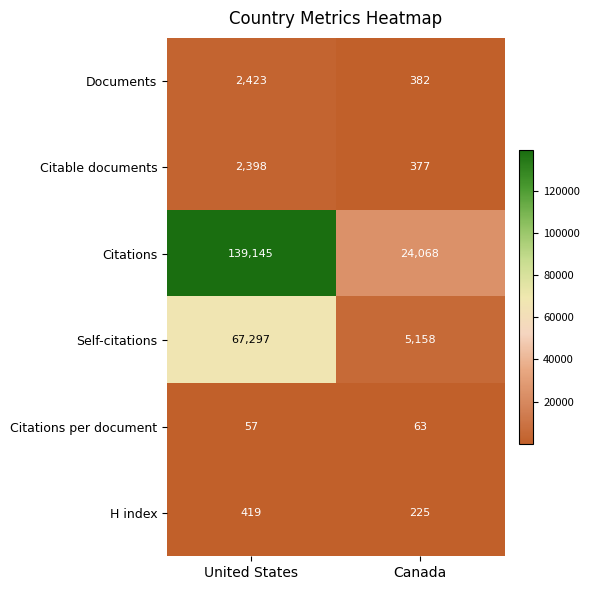

Reading left to right, extract all data points from this chart.

Documents: United States=2423	Canada=382
Citable documents: United States=2398	Canada=377
Citations: United States=139145	Canada=24068
Self-citations: United States=67297	Canada=5158
Citations per document: United States=57	Canada=63
H index: United States=419	Canada=225